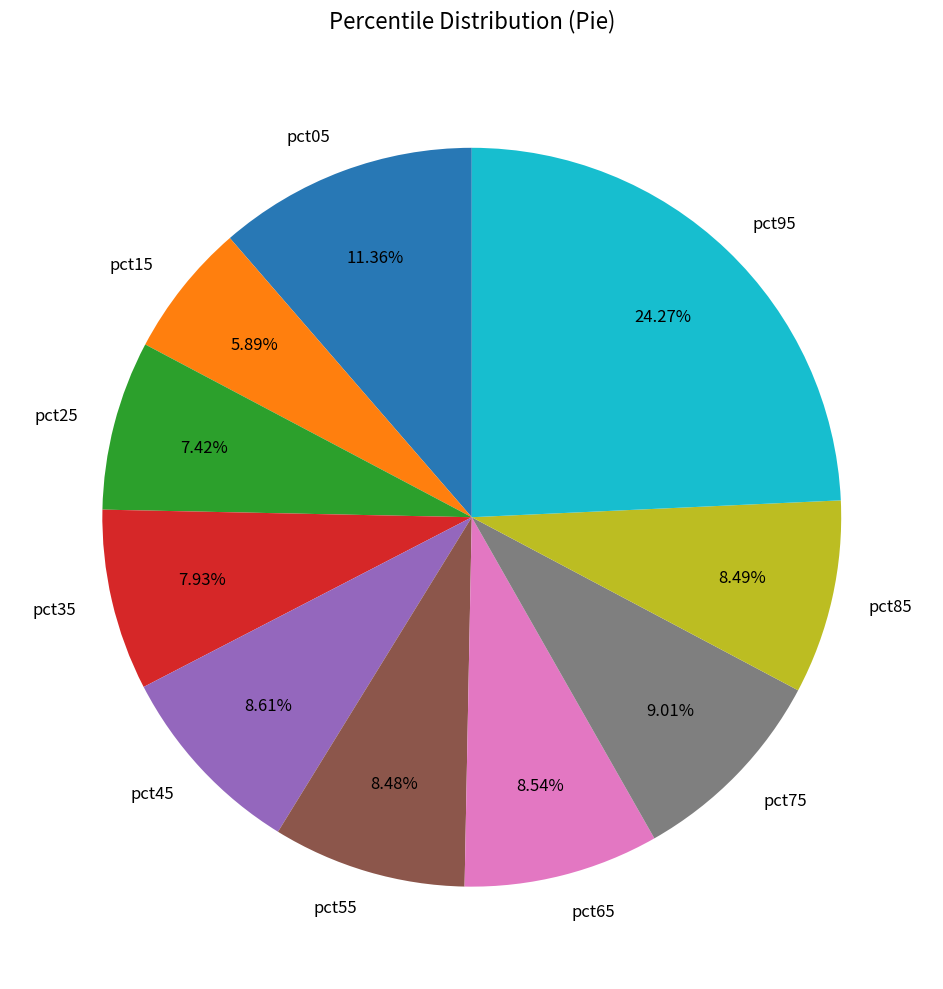

Count the number of slices in the pie.

10